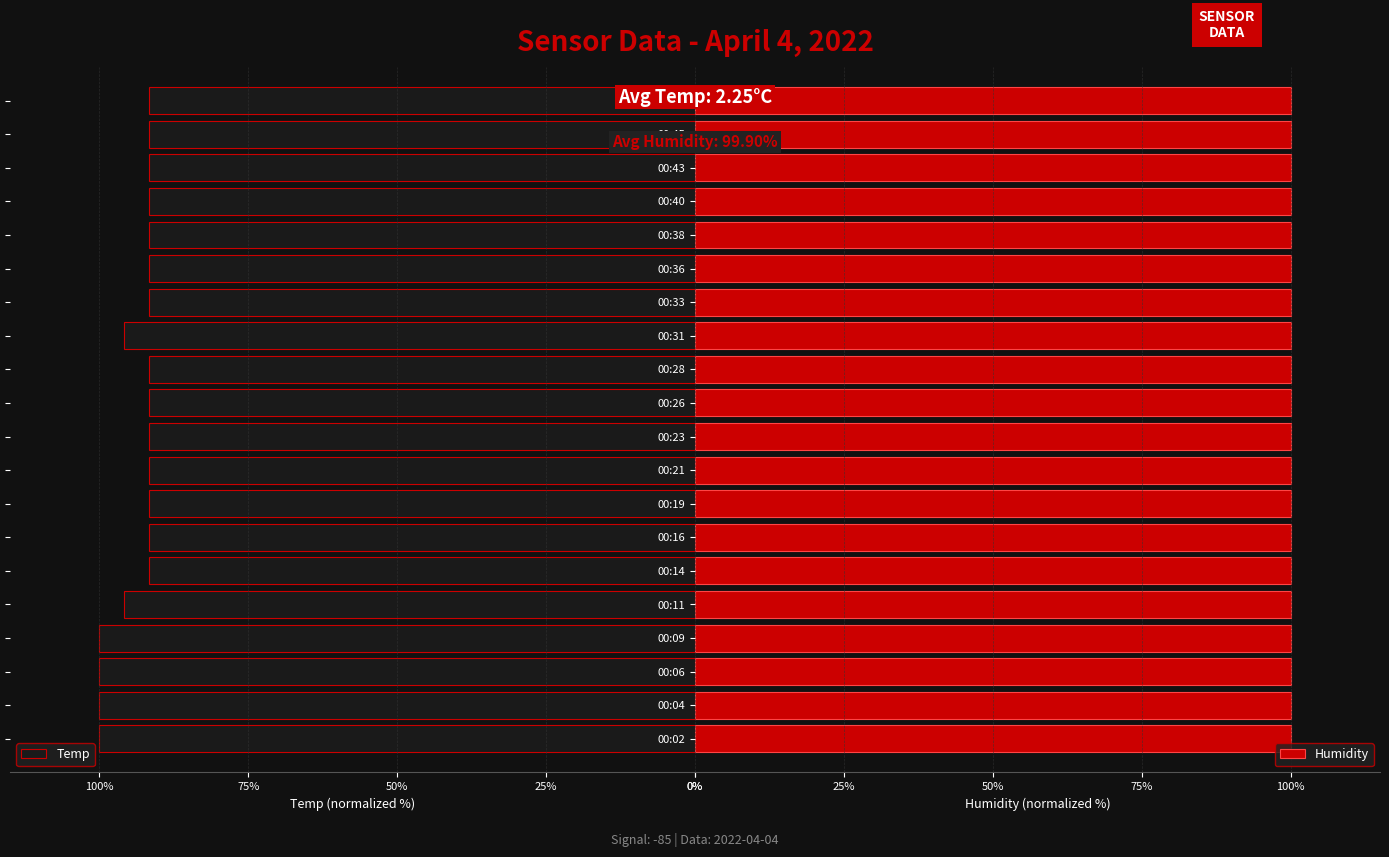

Reading left to right, what are all the values shown in this chart?

Temp: 100.0	100.0	100.0	100.0	95.8	91.7	91.7	91.7	91.7	91.7	91.7	91.7	95.8	91.7	91.7	91.7	91.7	91.7	91.7	91.7
Humidity: 0.8	0.8	0.8	0.8	0.8	0.8	0.8	0.8	0.8	0.8	0.8	0.8	0.8	0.8	0.8	0.8	0.8	0.8	0.8	0.8